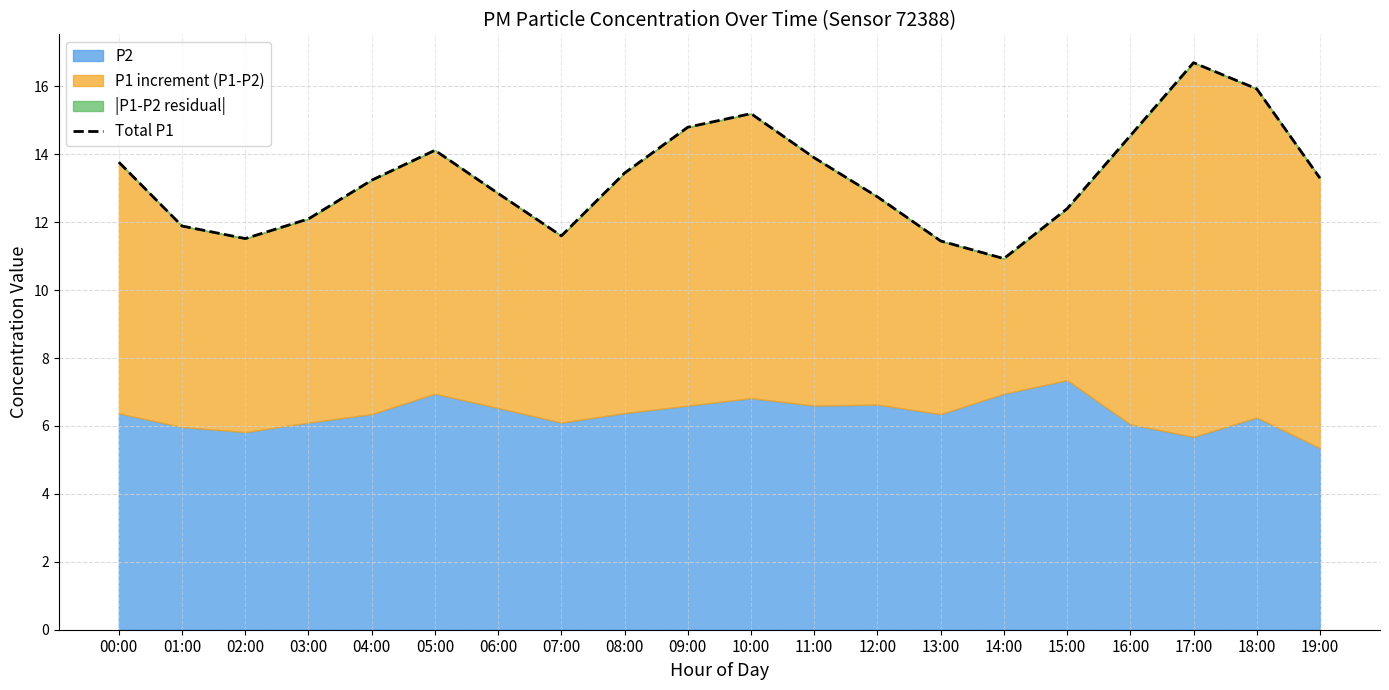

Where does the data first go above 13?

00:00